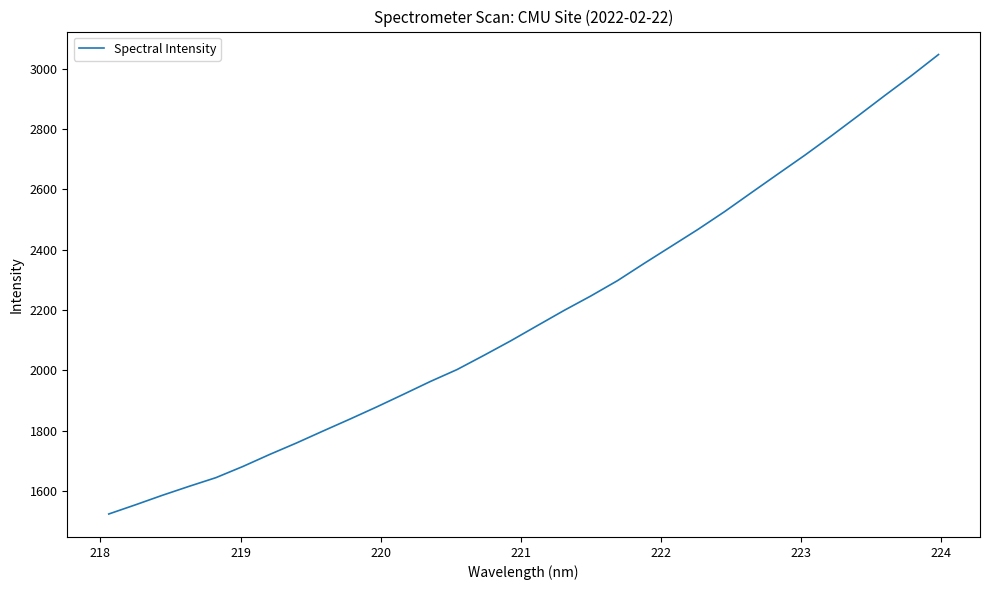

What is the greatest value displayed?

3047.4